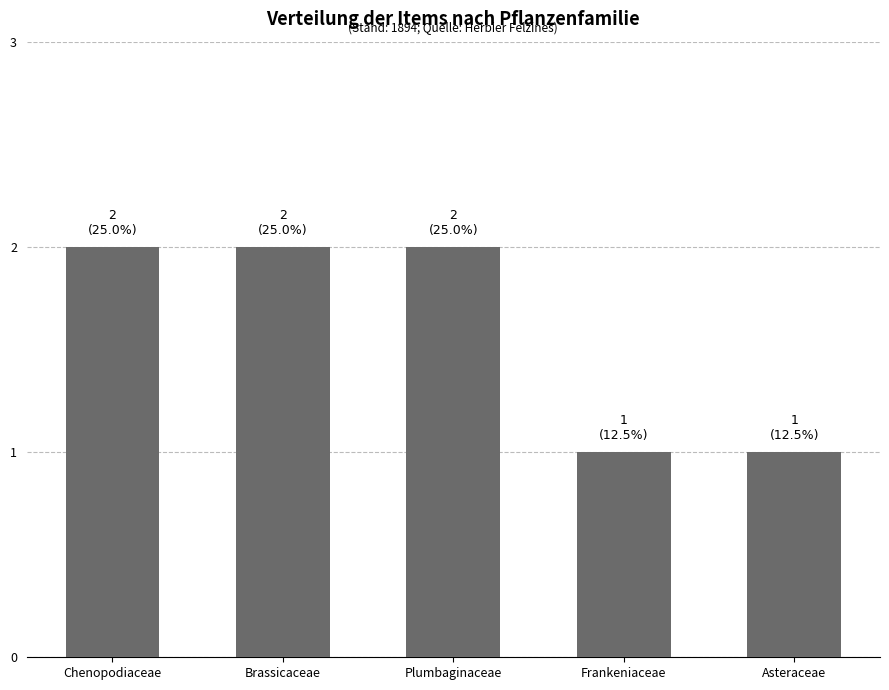

What is the change in value from Chenopodiaceae to Frankeniaceae?

-1